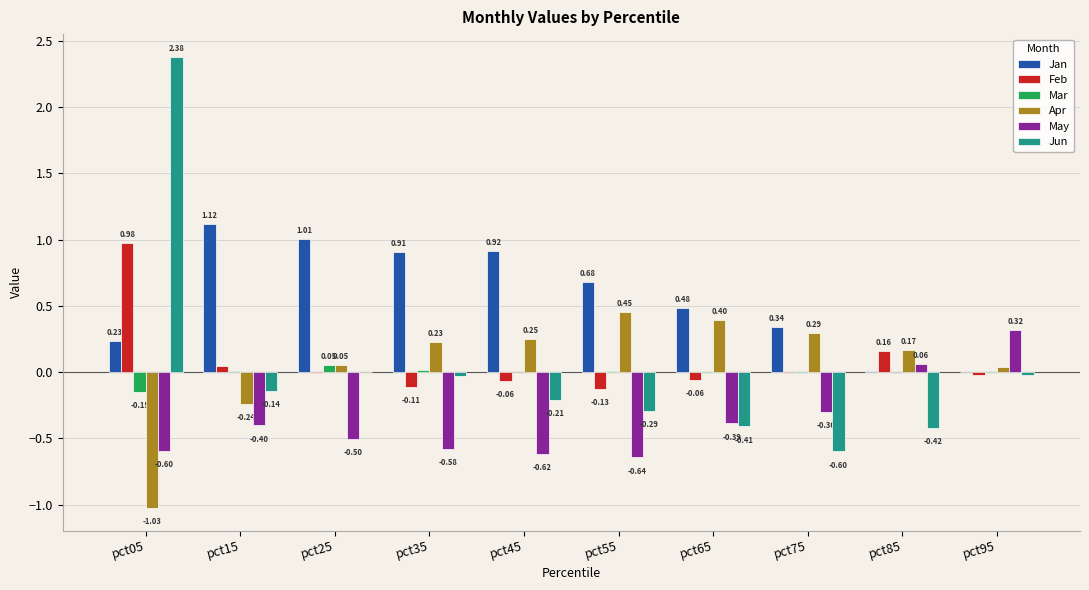

Between pct05 and pct55, which series saw the biggest shift?

Jun